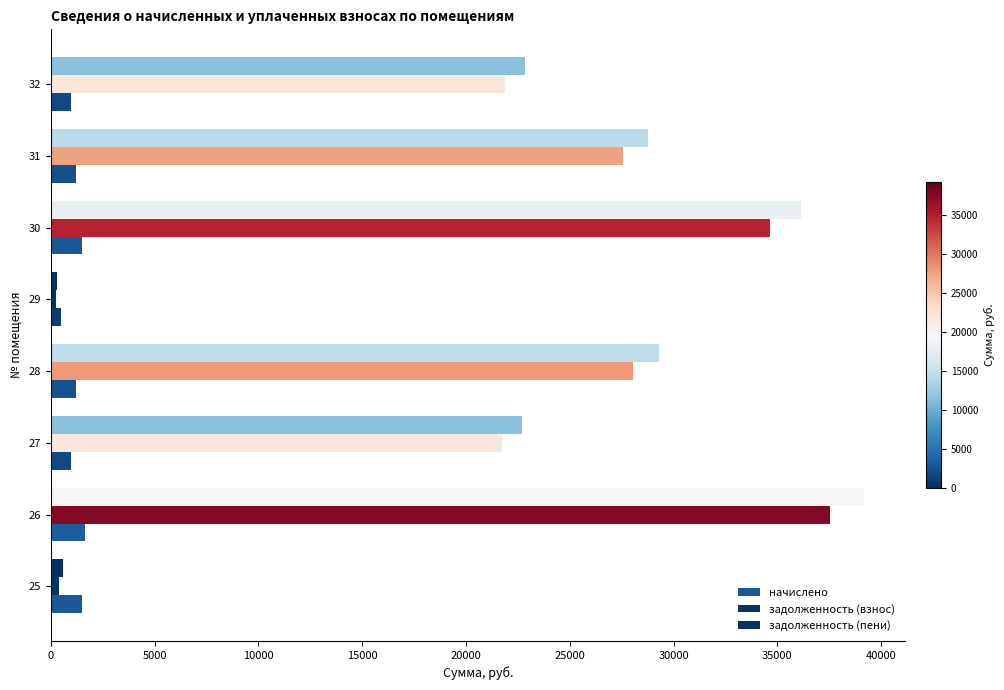

How many values in the задолженность (пени) series are below 28758?

4